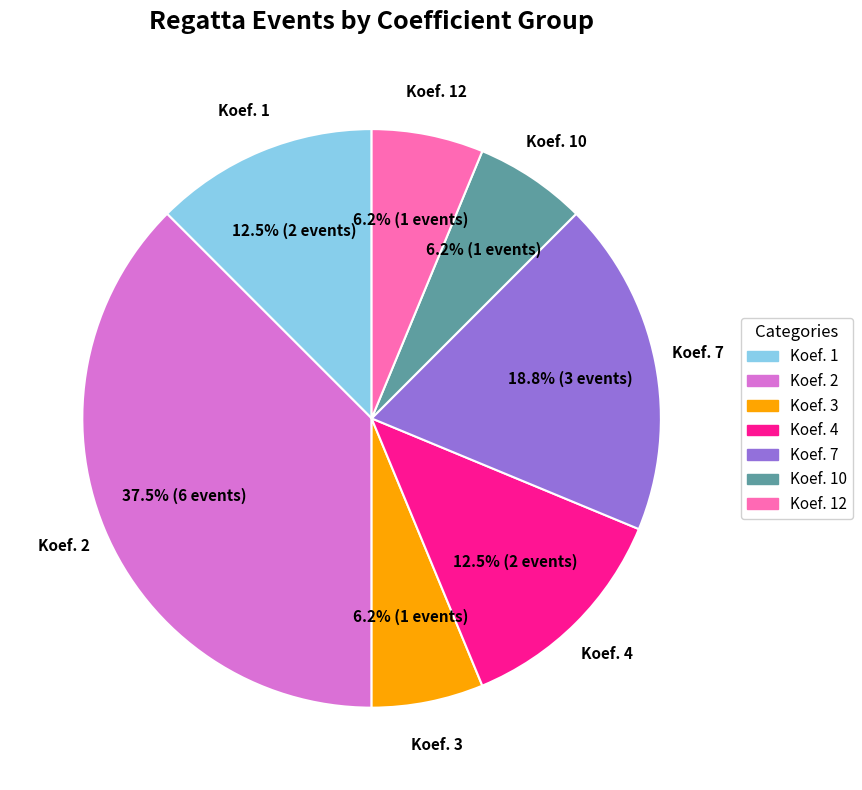

Count the number of slices in the pie.

7